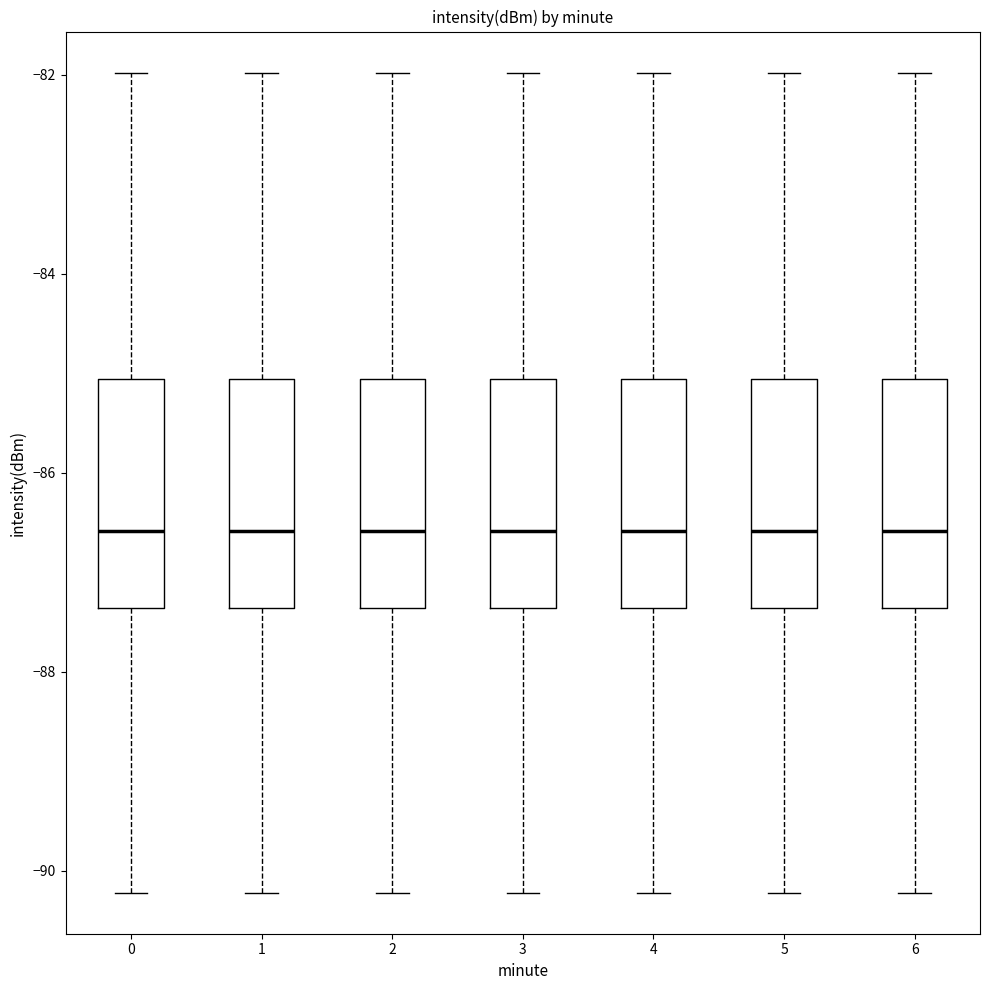

Where does the lower whisker of the box at x = 6 end on the y-axis? The values are not printed on the chart, so give them approximately, as read against the axis.

-90.2